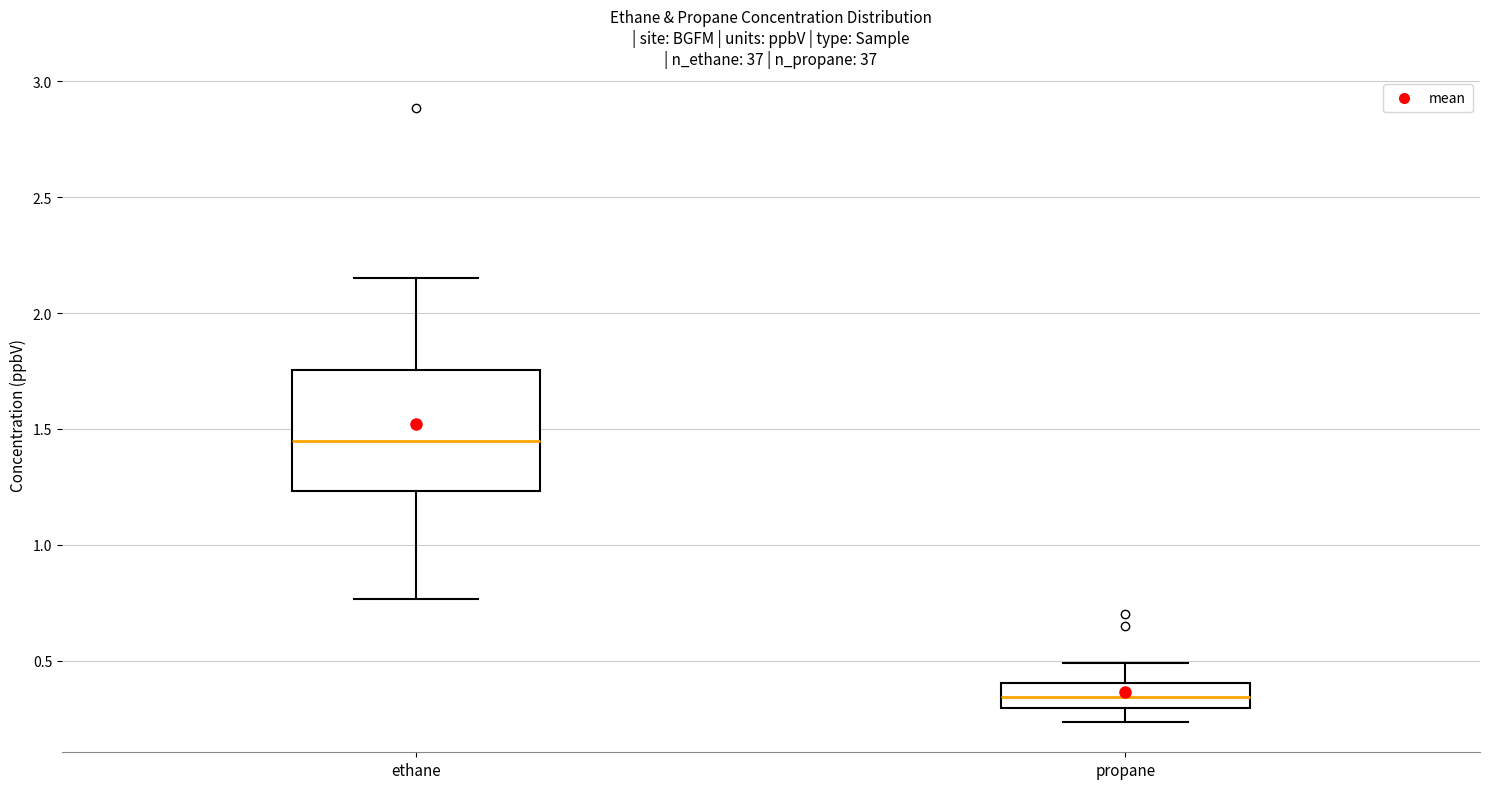

Reading left to right, transcribe this box plot: for each box, give where its median line is, the range the box spans, and where its two whiskers end, as read against the y-axis. The values are not printed on the chart, so give them approximately, as read against the axis.

ethane: median 1.45, box 1.25 to 1.75, whiskers 0.75 to 2.15
propane: median 0.35, box 0.30 to 0.40, whiskers 0.25 to 0.50